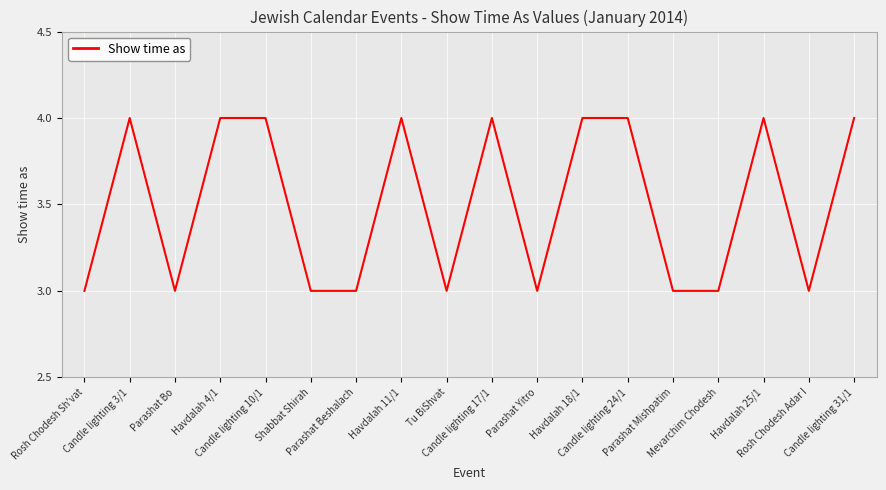

Where is the first local maximum?

Candle lighting 3/1